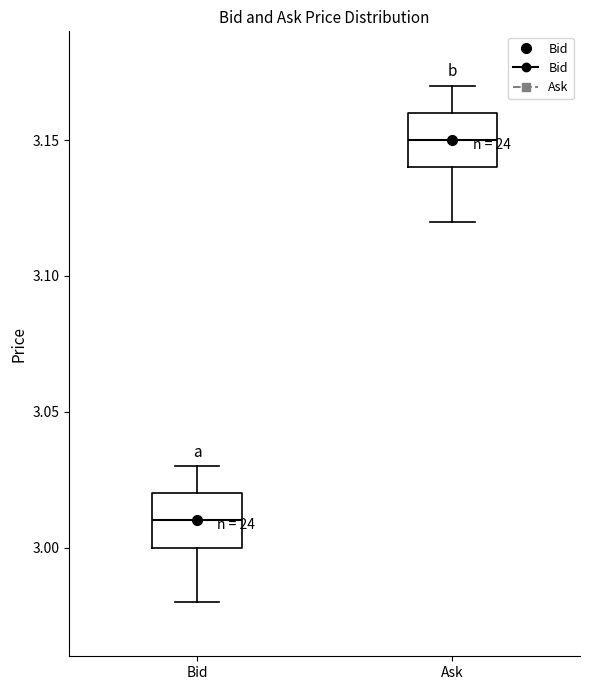

Reading left to right, transcribe this box plot: for each box, give where its median line is, the range the box spans, and where its two whiskers end, as read against the y-axis. The values are not printed on the chart, so give them approximately, as read against the axis.

Bid: median 3.01, box 3.00 to 3.02, whiskers 2.98 to 3.03
Ask: median 3.15, box 3.14 to 3.16, whiskers 3.12 to 3.17